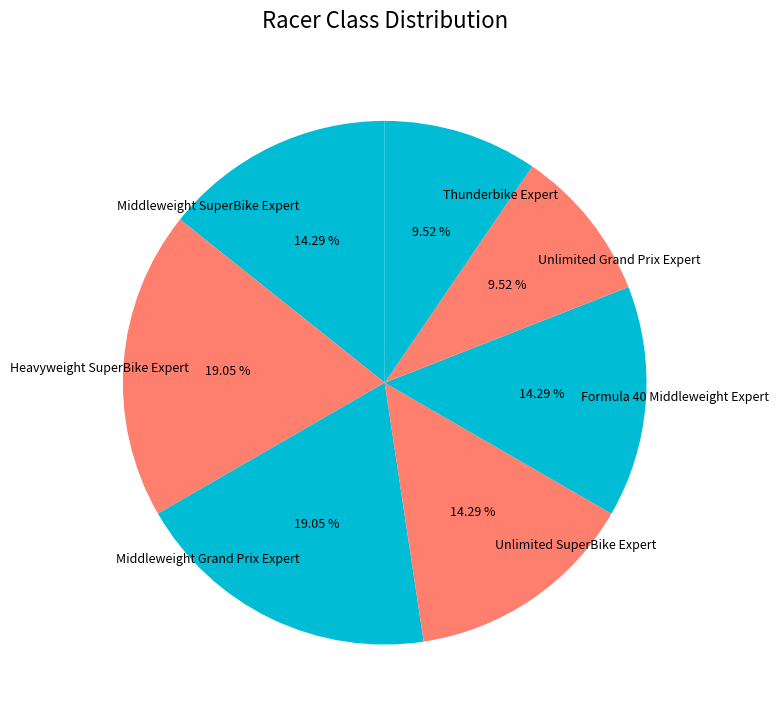

Does any single category account for the majority?

No